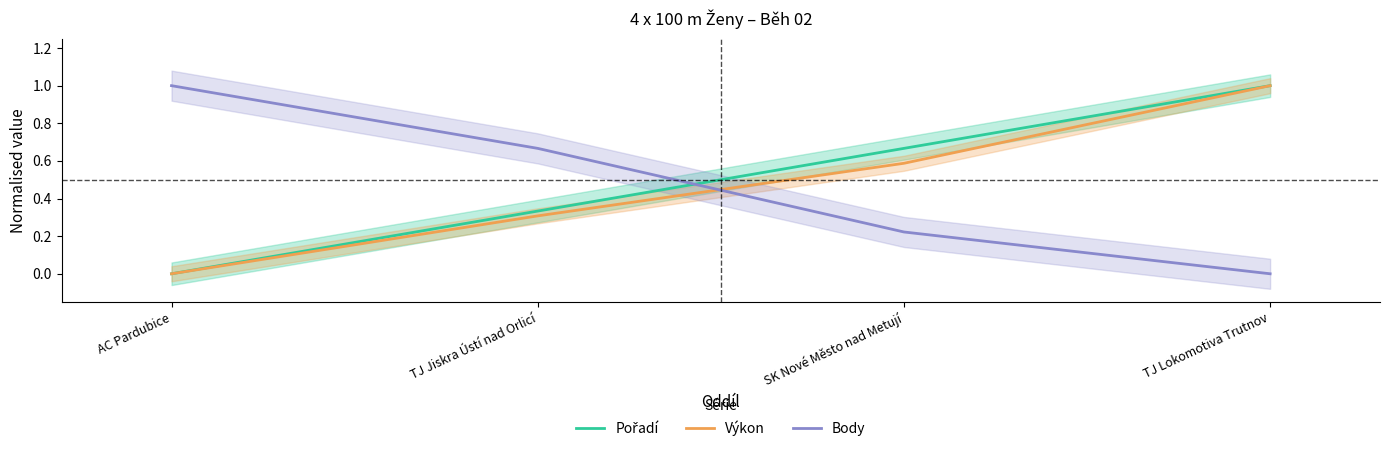

Rank the series by their maximum value, from highest to lowest.

Pořadí, Výkon, Body